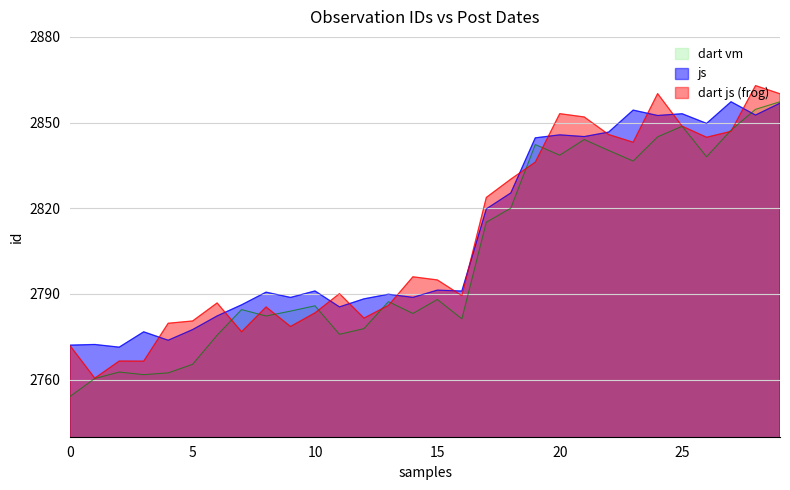

What value does the js series have at 25?

2853.1